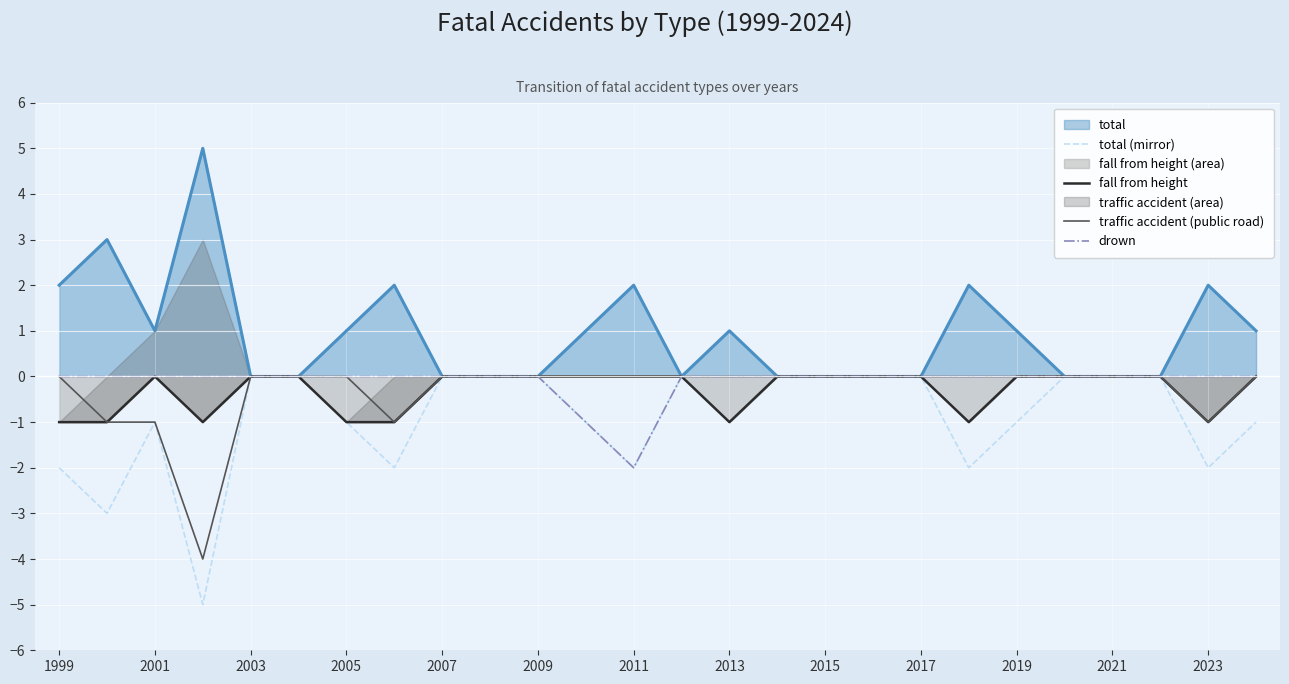

Reading left to right, extract all data points from this chart.

total (mirror): -2	-3	-1	-5	0	0	-1	-2	0	0	0	-1	-2	0	-1	0	0	0	0	-2	-1	0	0	0	-2	-1
fall from height: -1	-1	0	-1	0	0	-1	-1	0	0	0	0	0	0	-1	0	0	0	0	-1	0	0	0	0	-1	0
traffic accident (public road): 0	-1	-1	-4	0	0	0	-1	0	0	0	0	0	0	0	0	0	0	0	0	0	0	0	0	-1	0
drown: 0	0	0	0	0	0	0	0	0	0	0	-1	-2	0	0	0	0	0	0	0	0	0	0	0	0	0